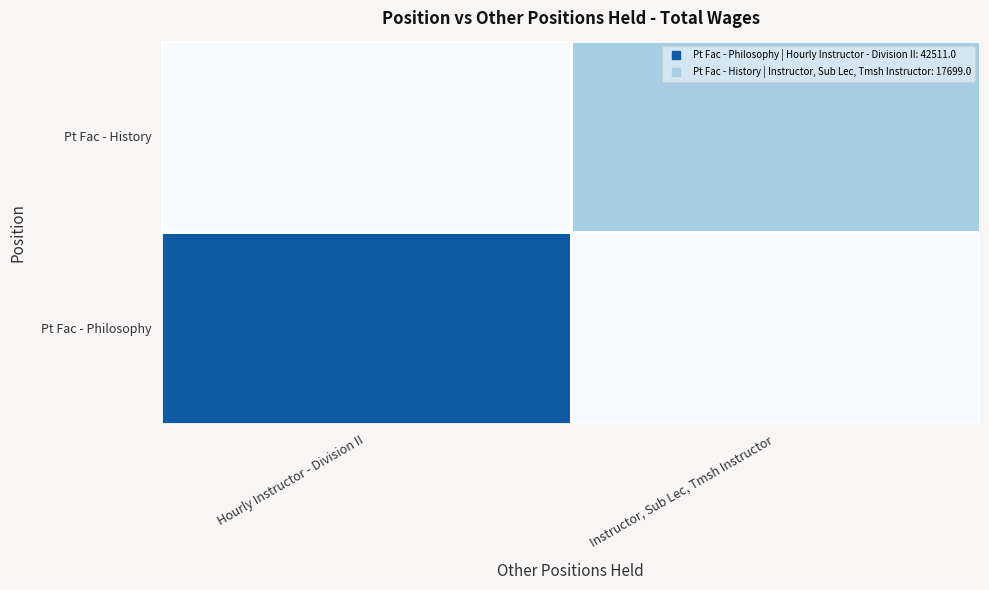

Rank the series by their average value, from highest to lowest.

Pt Fac - Philosophy, Pt Fac - History